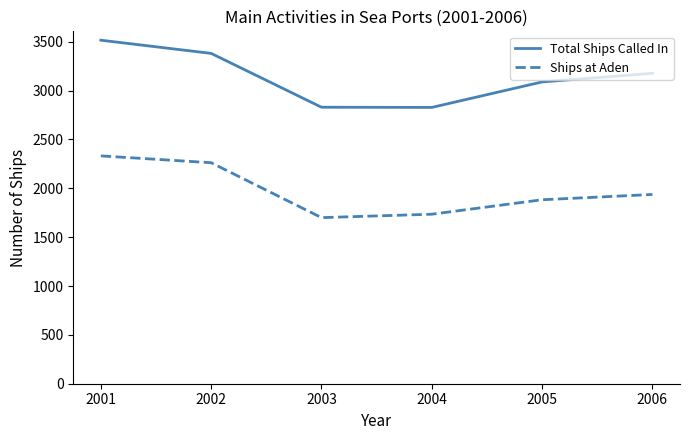

Where is Ships at Aden nearest to the value 2016?

2006